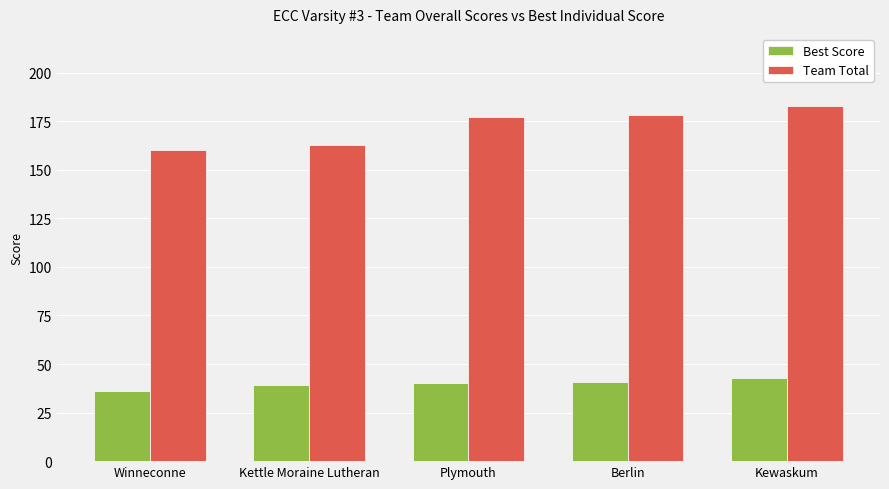

What is the sum of the Best Score values at Kewaskum and Kettle Moraine Lutheran?

82